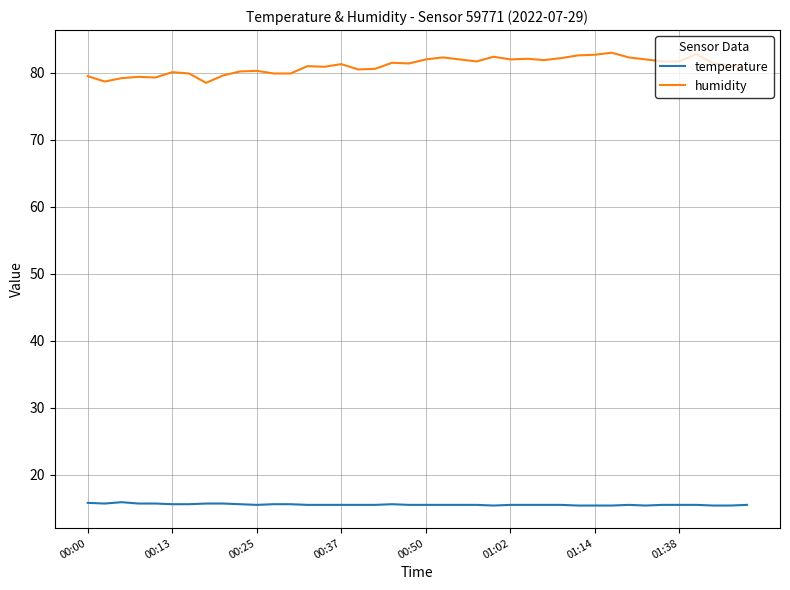

True or false: temperature and humidity cross at least once.

False